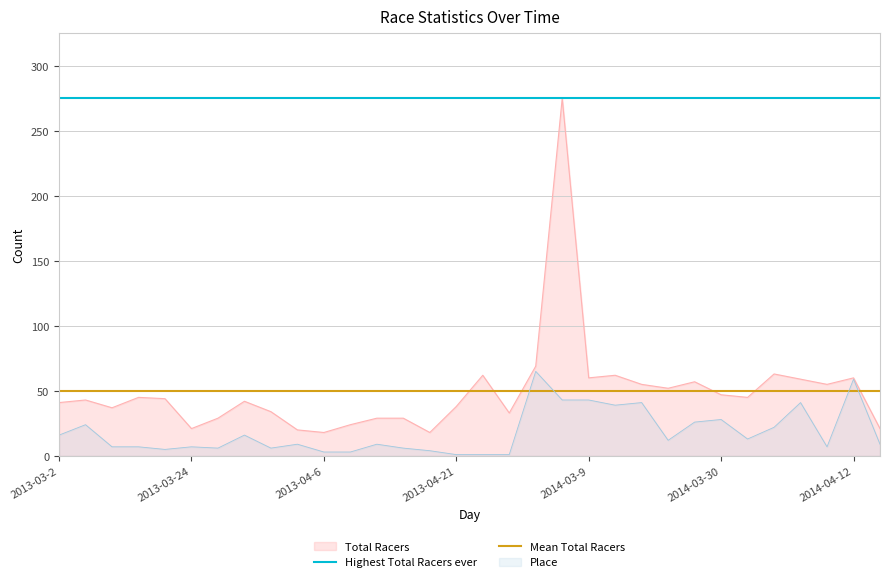

The Mean Total Racers series shows 49.6 at 2013-03-2. True or false?

True